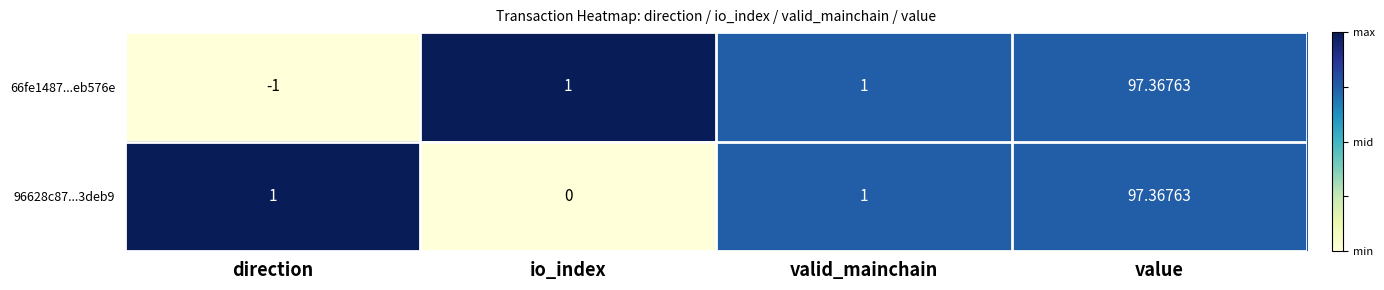

Which category has the highest value in the 66fe1487...eb576e series?

value